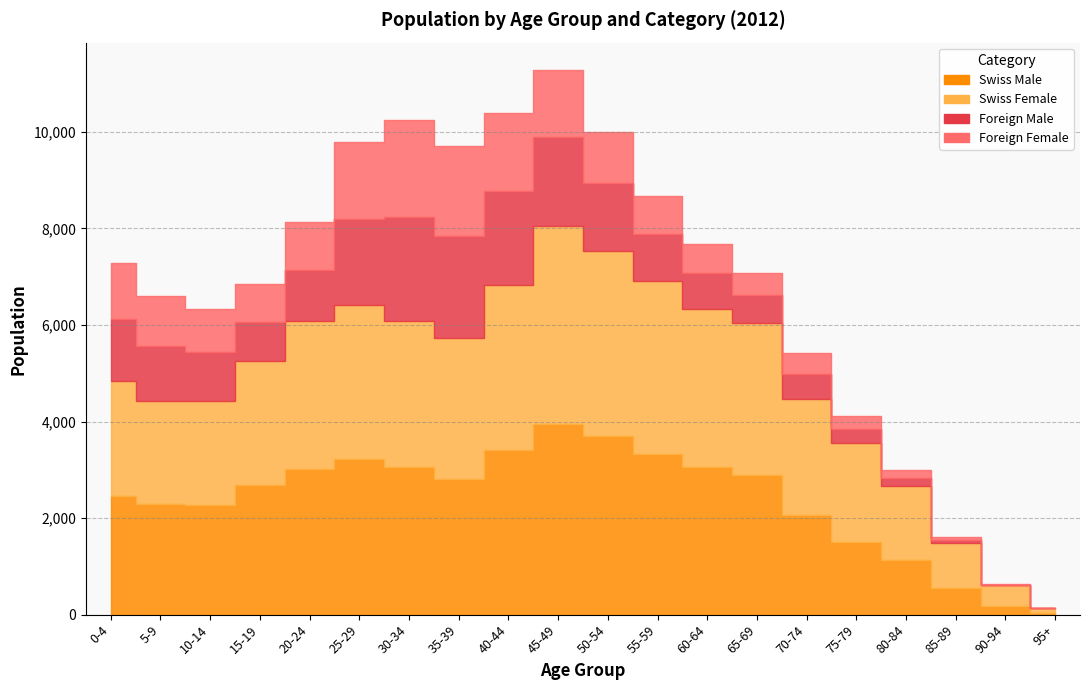

At which category does the chart reach its minimum across all series?

95+